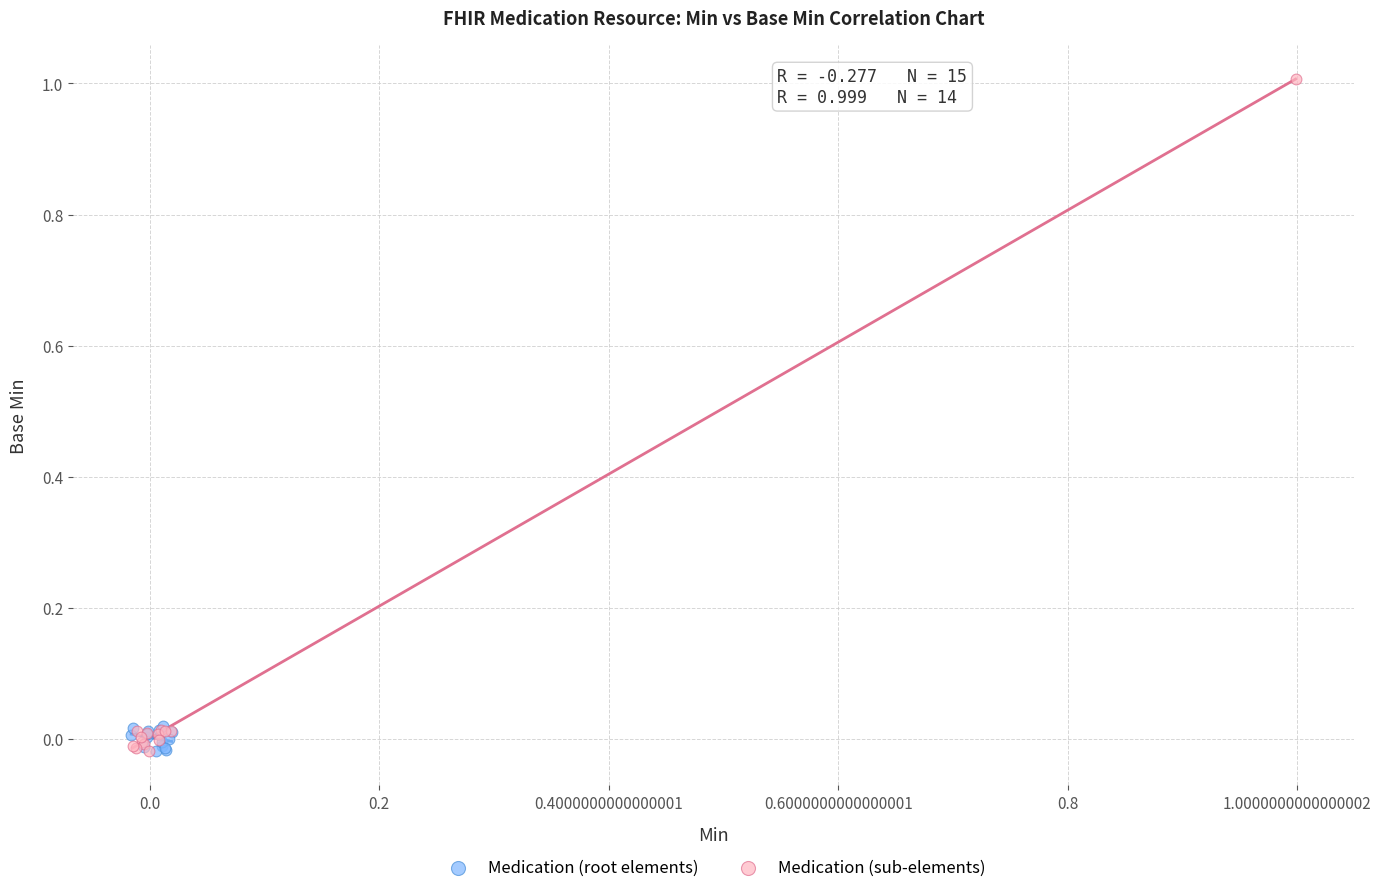

Which series reaches the maximum Y coordinate?

Medication (sub-elements)